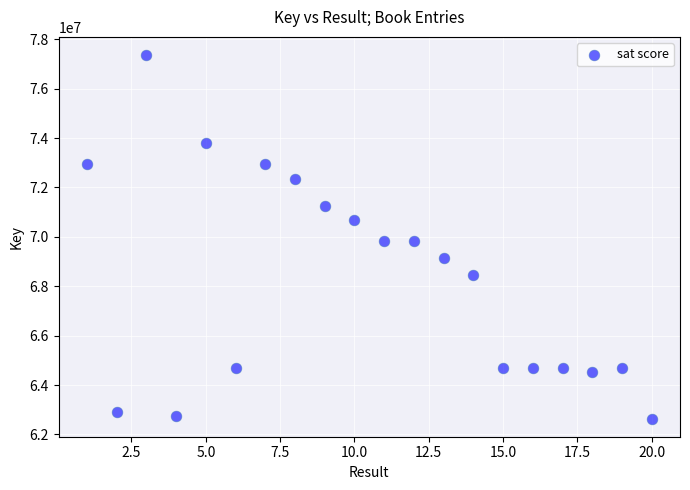

What is the range of Y values (max minus min)?

14717060